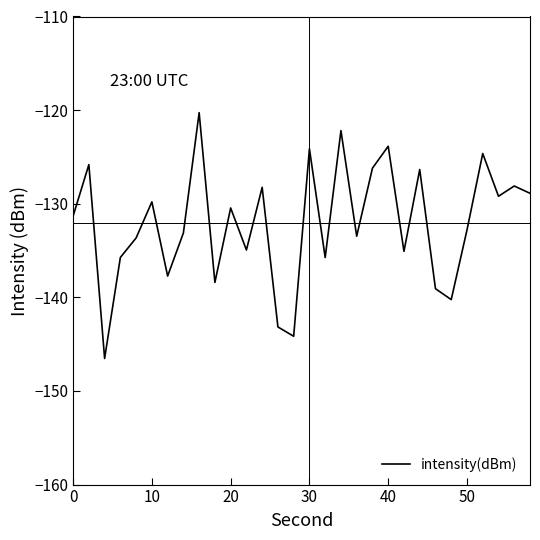

What is the minimum value shown in the chart?

-146.5